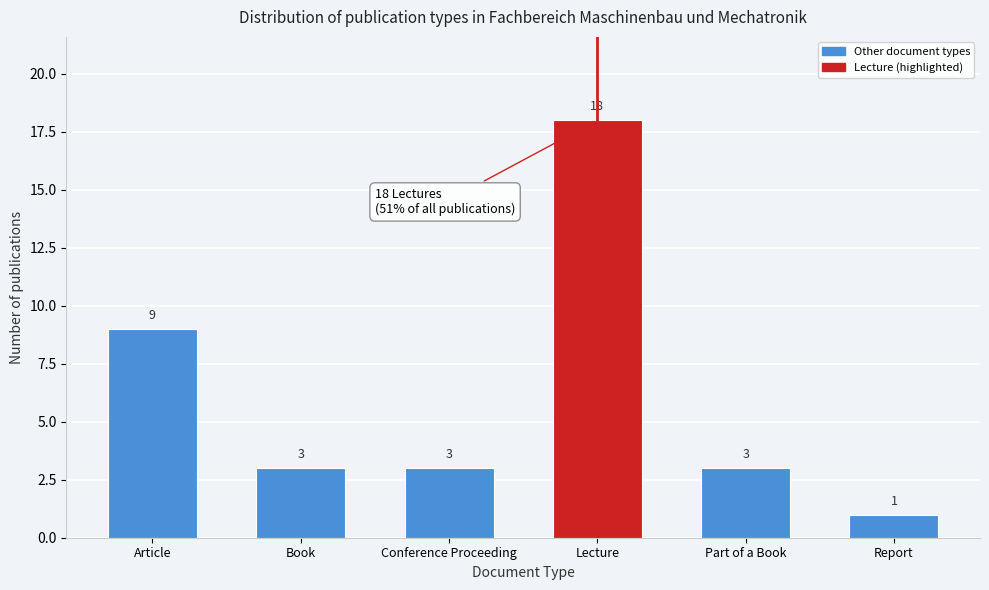

Reading left to right, extract all data points from this chart.

9	3	3	18	3	1